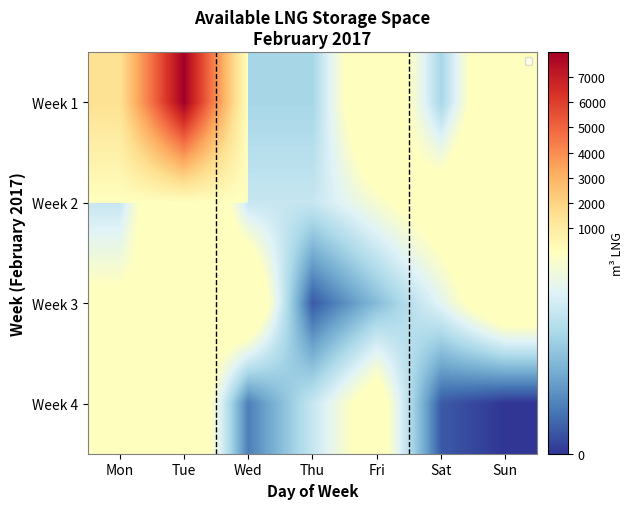

Between Tue and Fri, which is larger?

Tue